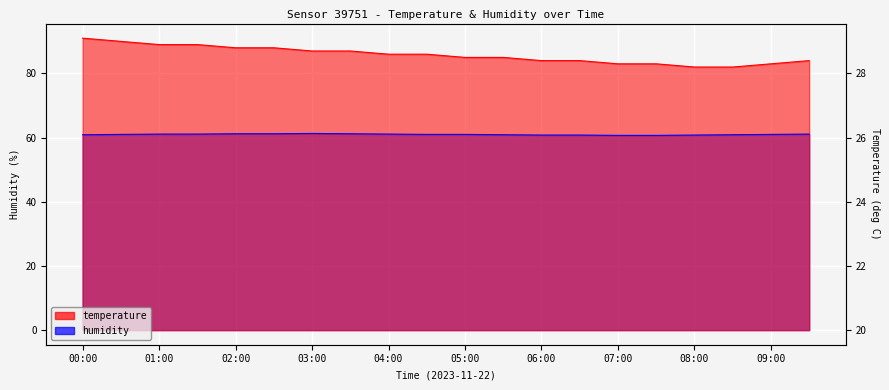

At which category is the sum across all series the highest?

00:00